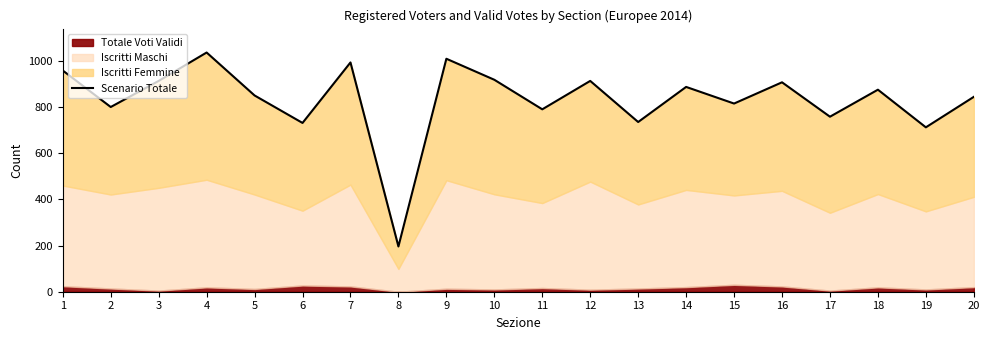

At which label does the data first exceed 875?

1